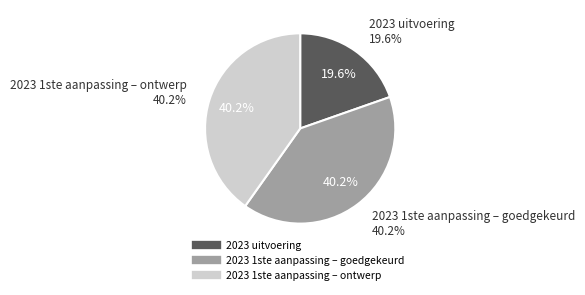

What is the largest slice in the pie chart?

2023 1ste aanpassing – goedgekeurd